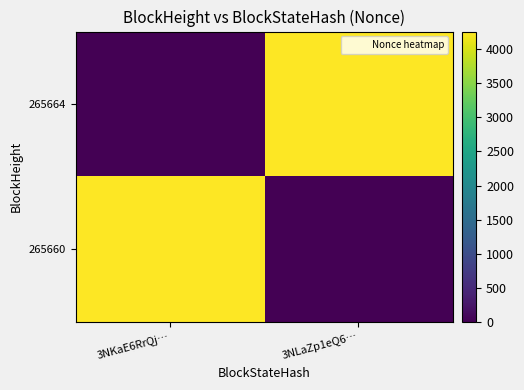

At 3NLaZp1eQ6…, list the series in order from largest to smallest.

265664, 265660